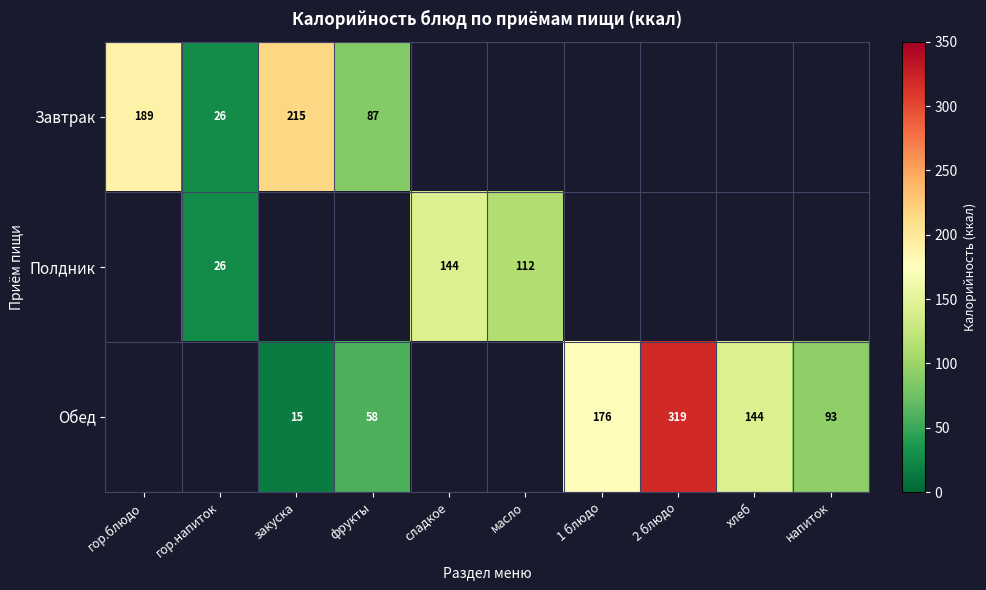

The value of Обед at 2 блюдо is 319.0. True or false?

True